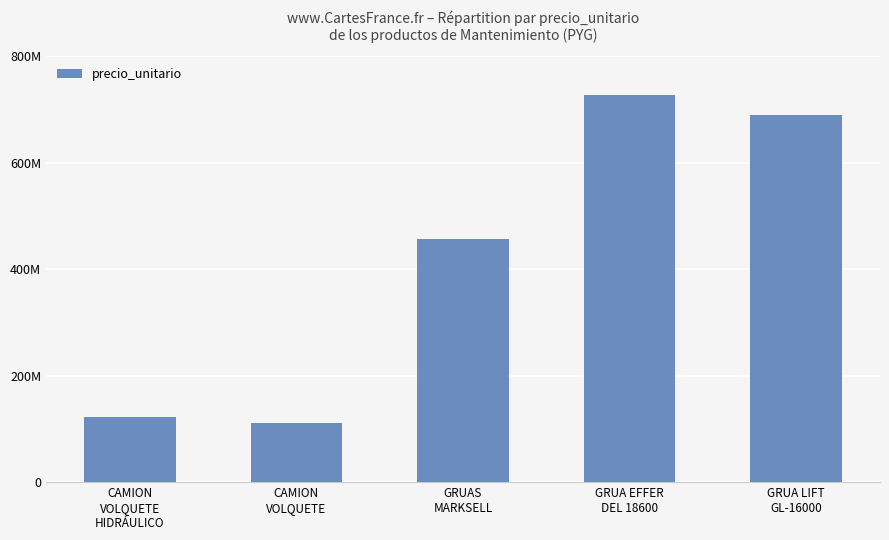

Does the chart contain any negative values?

No